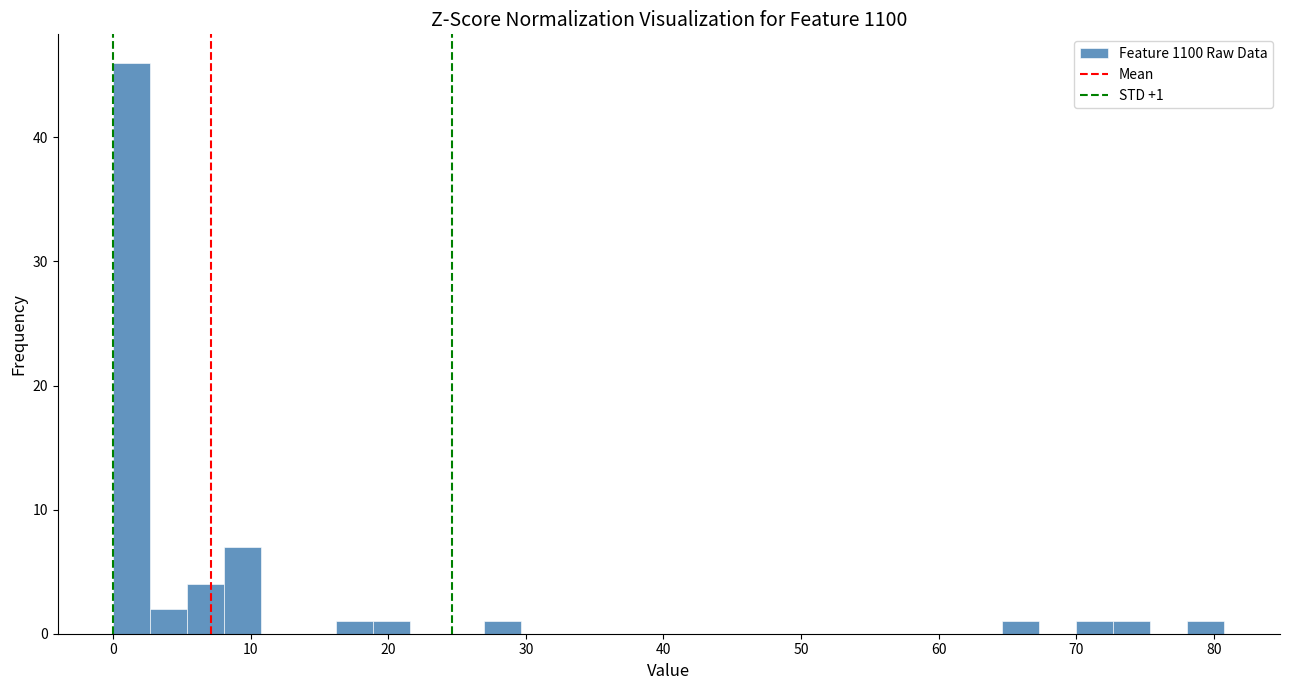

Around what value on the x-axis is the tallest bar? Give the approximate position of its centre, as read against the axis.

1